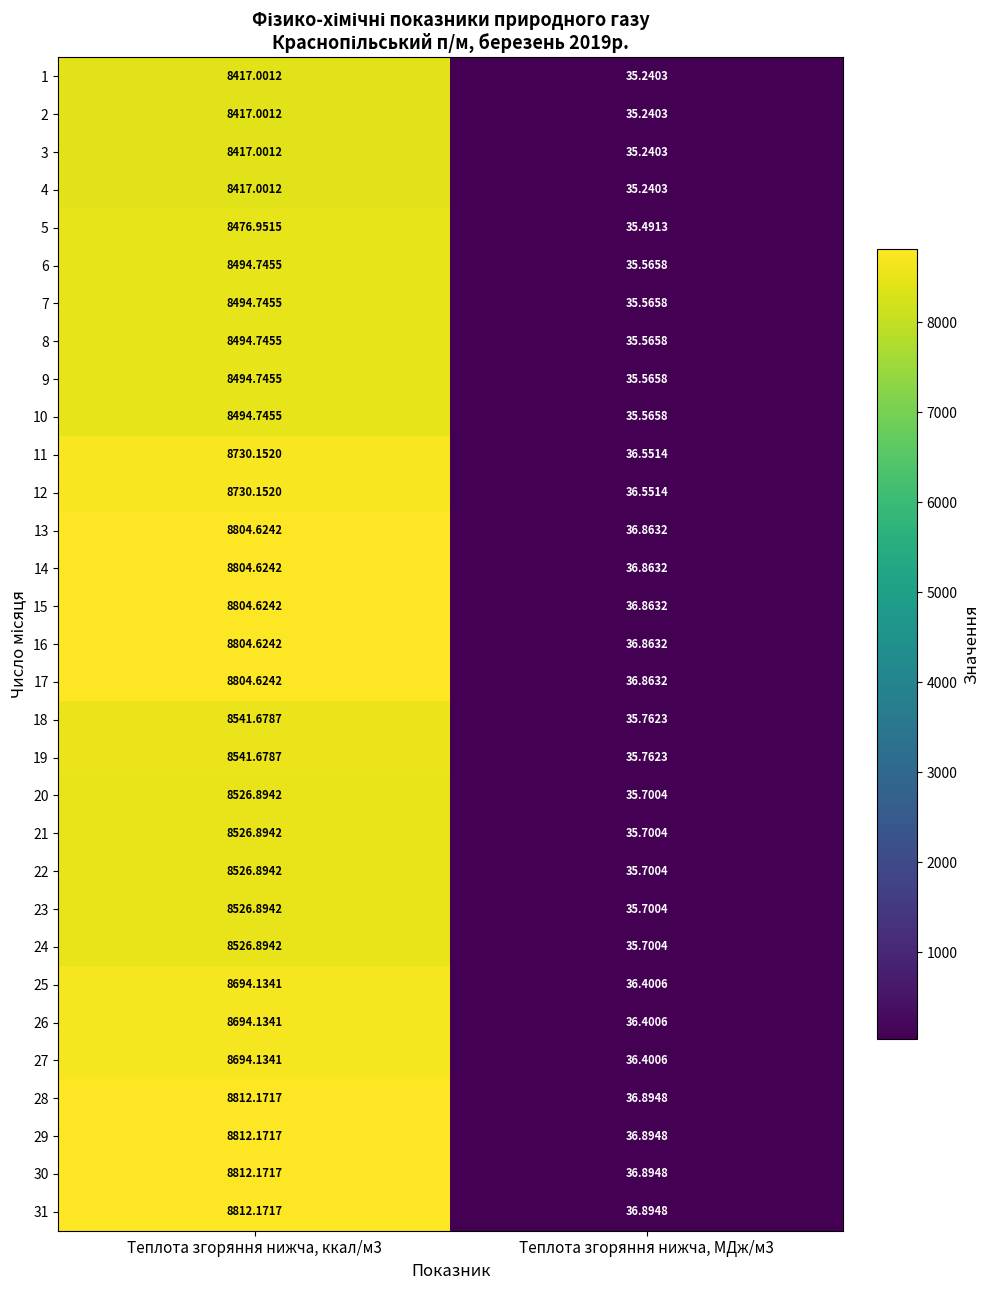

Is the value of 3 at Теплота згоряння нижча, ккал/м3 greater than the value of 24 at Теплота згоряння нижча, МДж/м3?

Yes